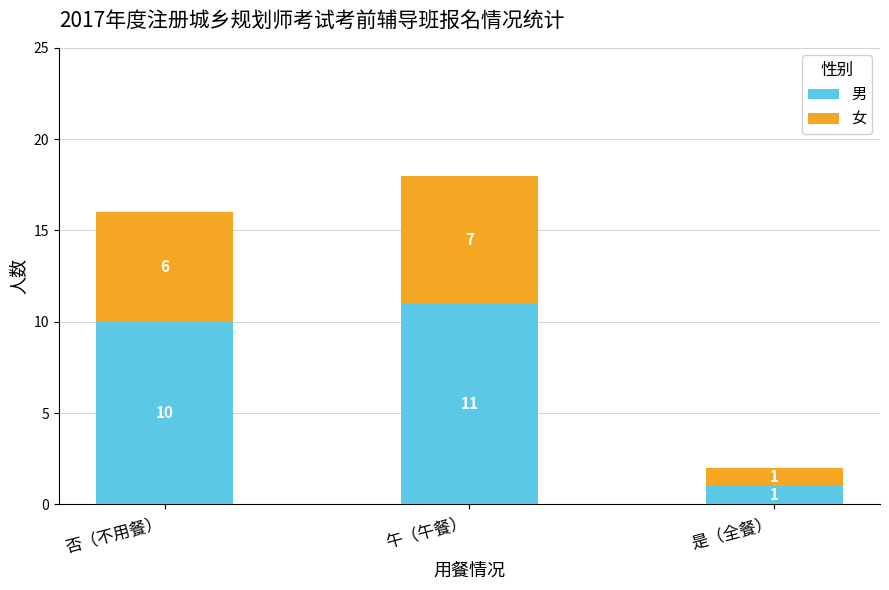

True or false: 男 has a value of 11 at 午（午餐）.

True